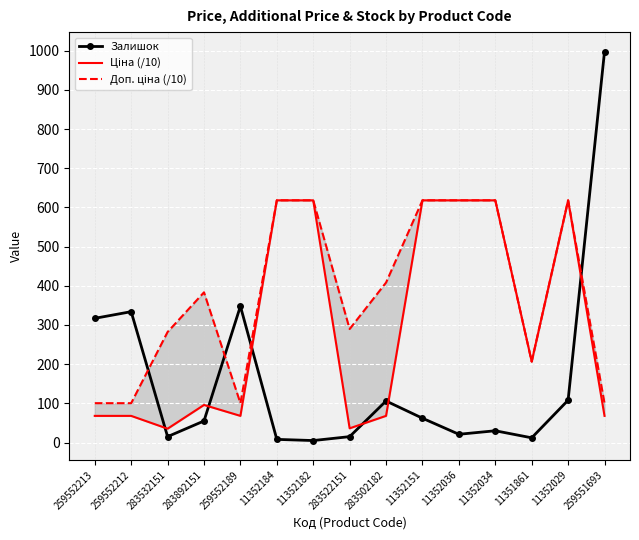

List the series in order of their overall mean, lowest first.

Залишок, Ціна (/10), Доп. ціна (/10)